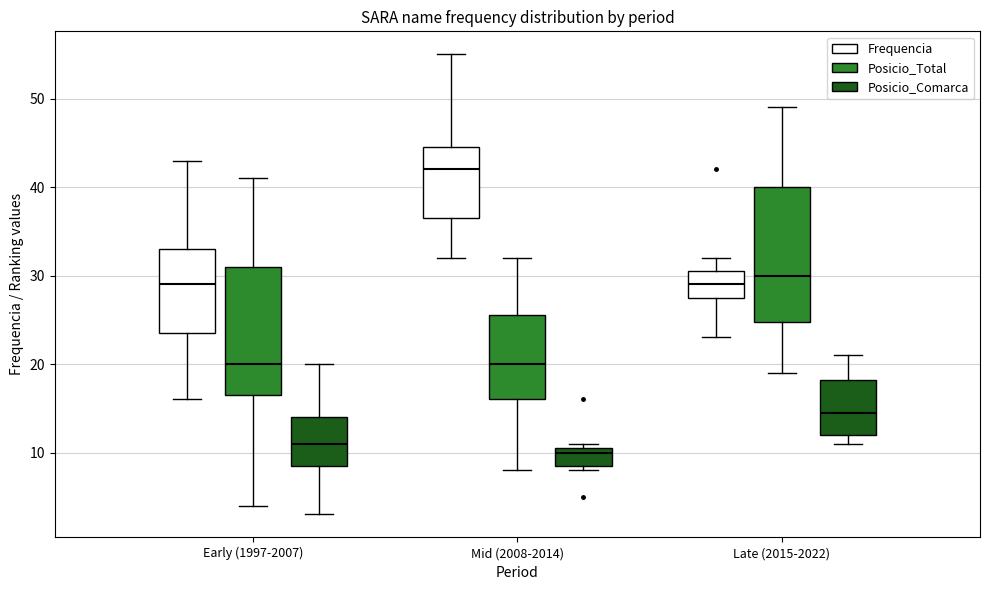

Reading left to right, read every box against the y-axis: the position of its median line, the range the box covers, and the ends of its whiskers. The values are not printed on the chart, so give them approximately, as read against the axis.

Early (1997-2007) (Frequencia): median 29, box 24 to 33, whiskers 16 to 43
Early (1997-2007) (Posicio_Total): median 20, box 17 to 31, whiskers 4 to 41
Early (1997-2007) (Posicio_Comarca): median 11, box 9 to 14, whiskers 3 to 20
Mid (2008-2014) (Frequencia): median 42, box 37 to 45, whiskers 32 to 55
Mid (2008-2014) (Posicio_Total): median 20, box 16 to 26, whiskers 8 to 32
Mid (2008-2014) (Posicio_Comarca): median 10, box 9 to 11, whiskers 8 to 11 (just above the box's upper edge)
Late (2015-2022) (Frequencia): median 29, box 28 to 31, whiskers 23 to 32
Late (2015-2022) (Posicio_Total): median 30, box 25 to 40, whiskers 19 to 49
Late (2015-2022) (Posicio_Comarca): median 15, box 12 to 18, whiskers 11 to 21